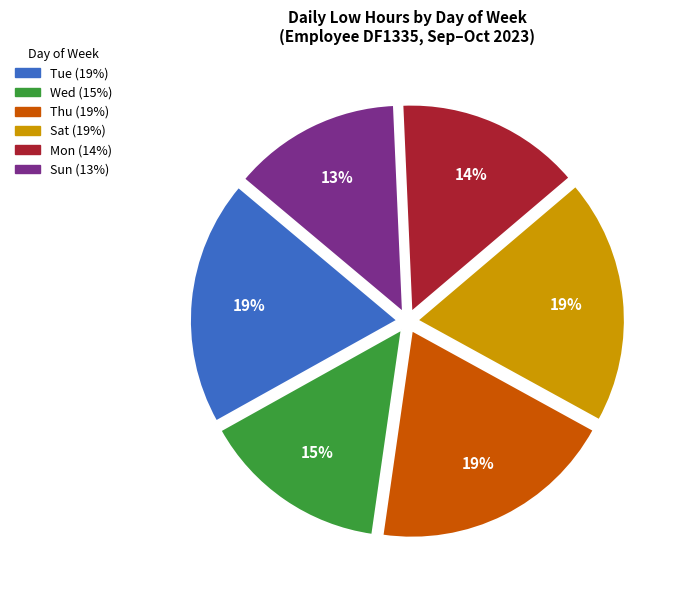

Is there any slice that represents more than half of the pie?

No